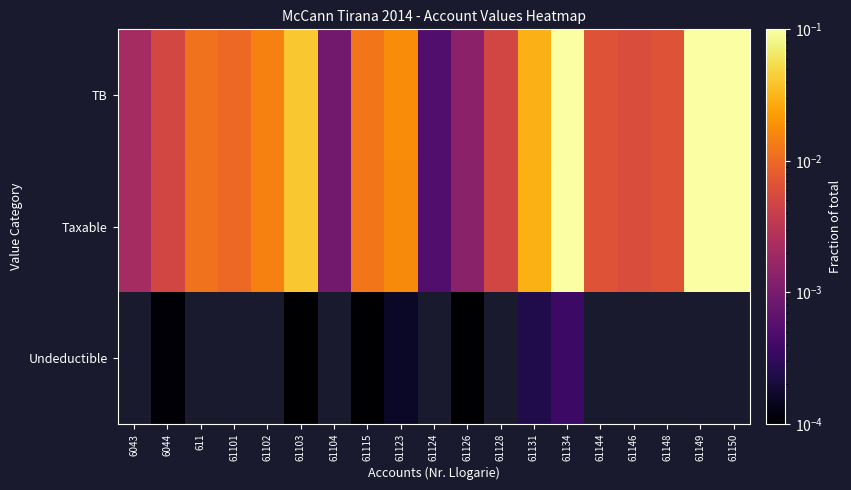

The Taxable series shows 0.0 at 61146. True or false?

False